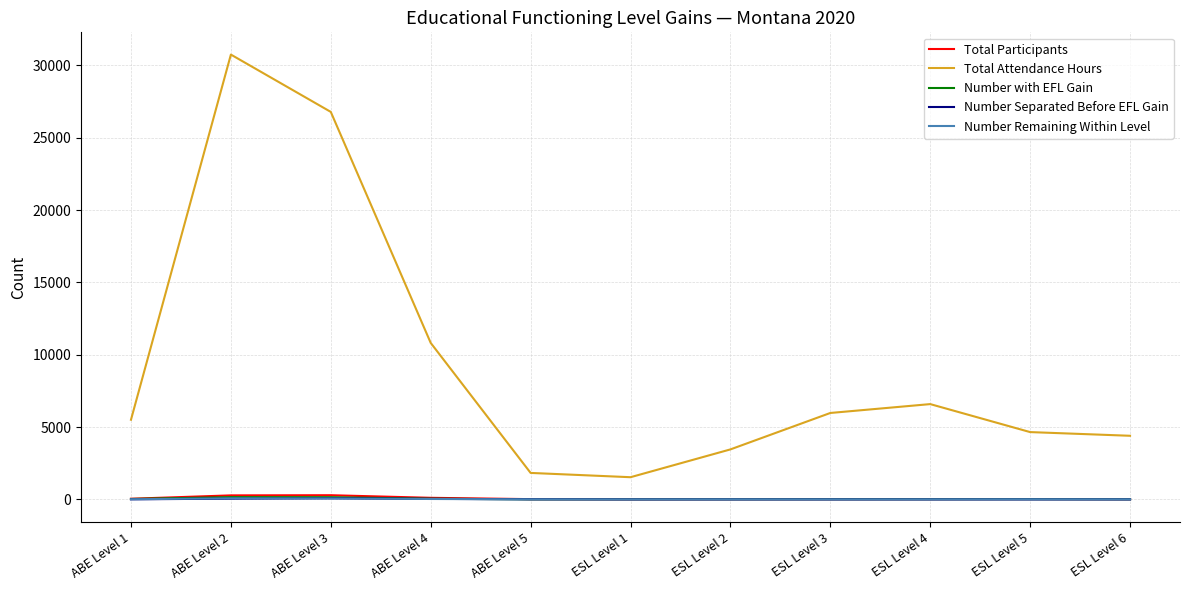

True or false: Total Attendance Hours and Number Remaining Within Level cross at least once.

False